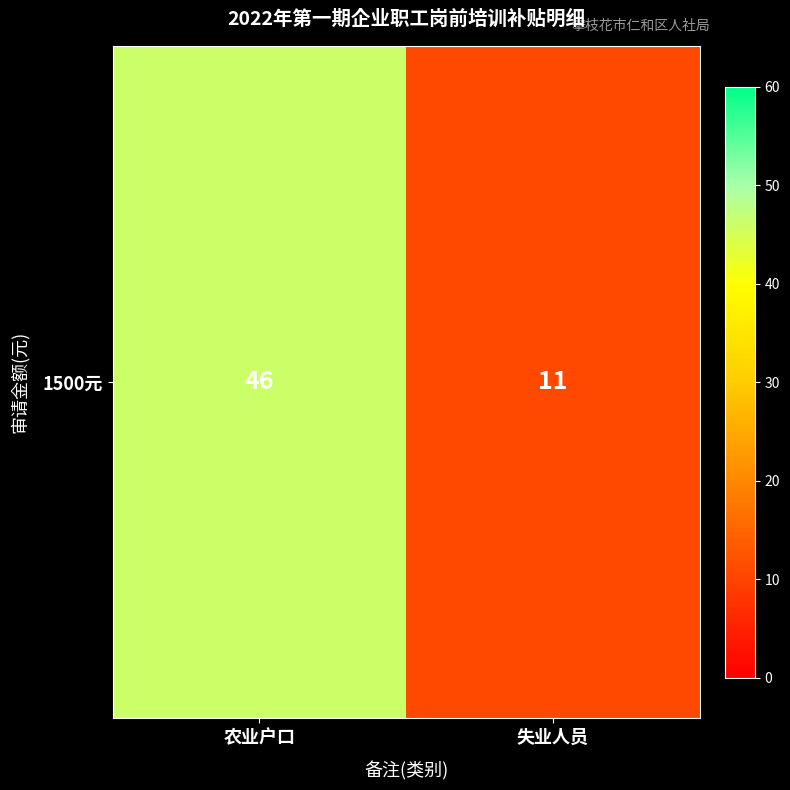

What is the difference between the maximum and minimum values?

35